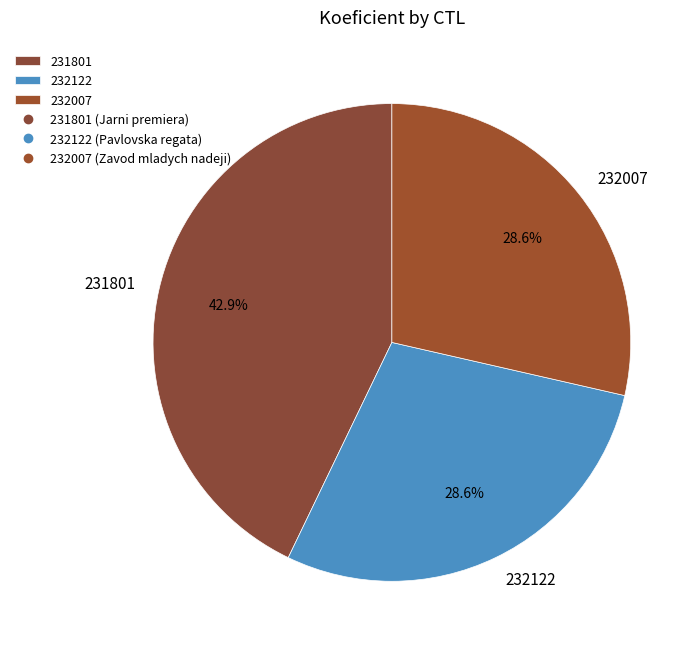

Combined, what portion of the pie is 231801 and 232007?

71.4%